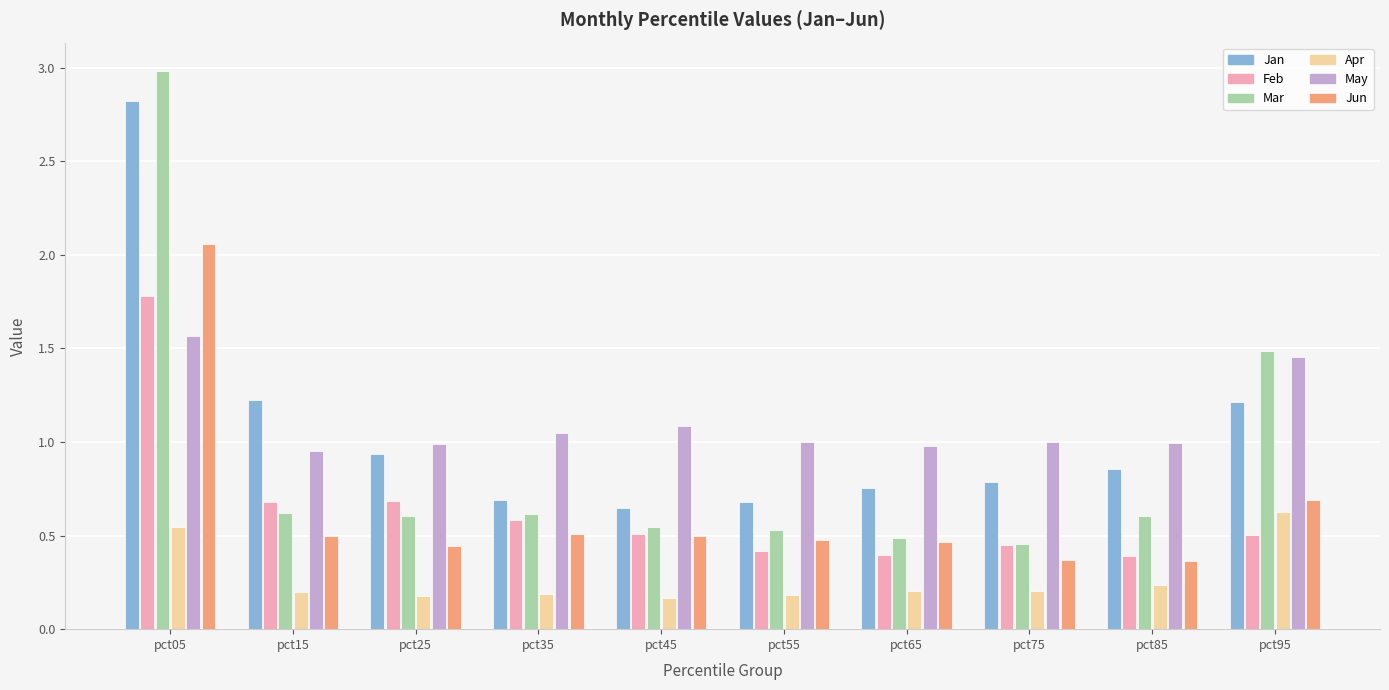

What is the difference between the maximum and second lowest values in the Jun series?

1.7